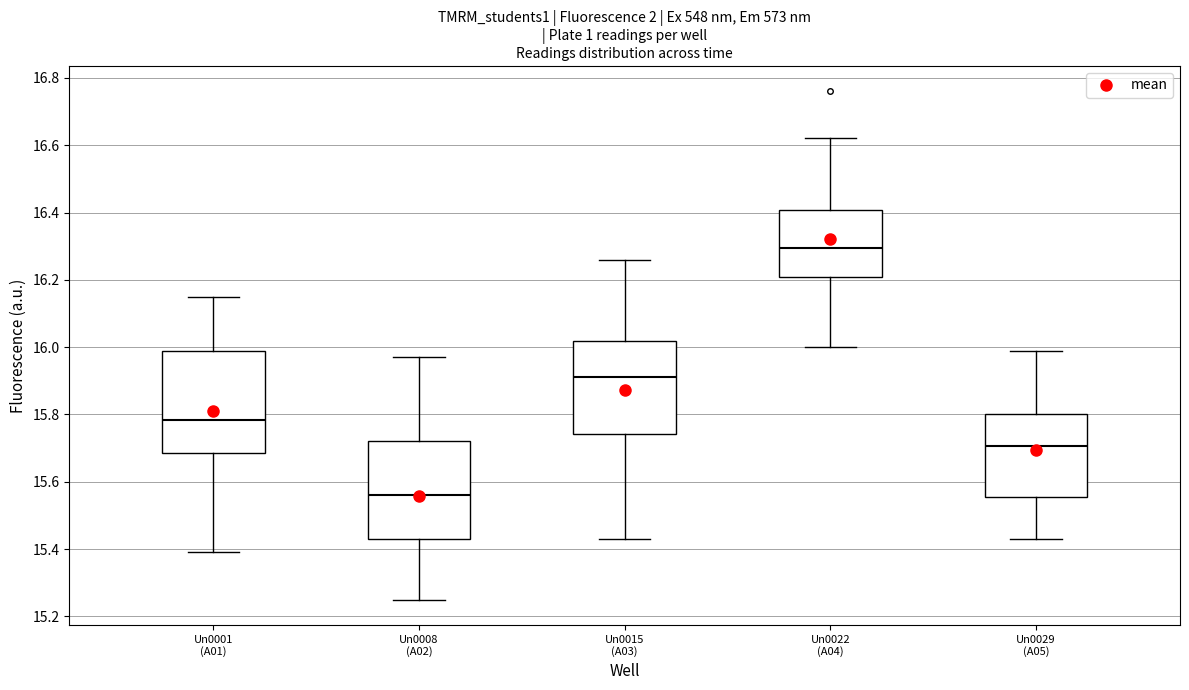

Where is the lower edge of the box for Un0029 (A05) on the y-axis? The values are not printed on the chart, so give them approximately, as read against the axis.

15.56